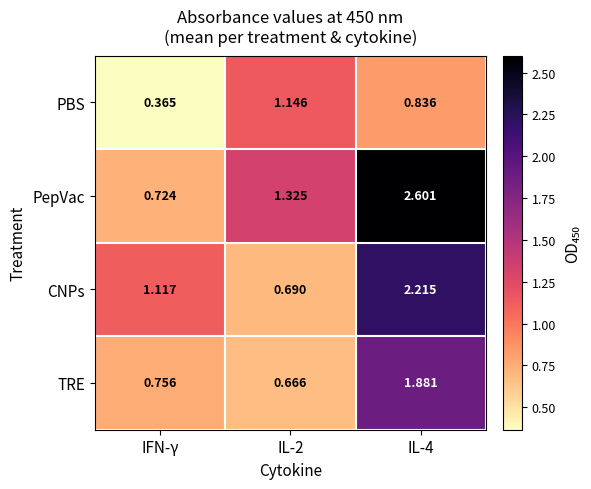

Where is PBS nearest to the value 0?

IFN-γ